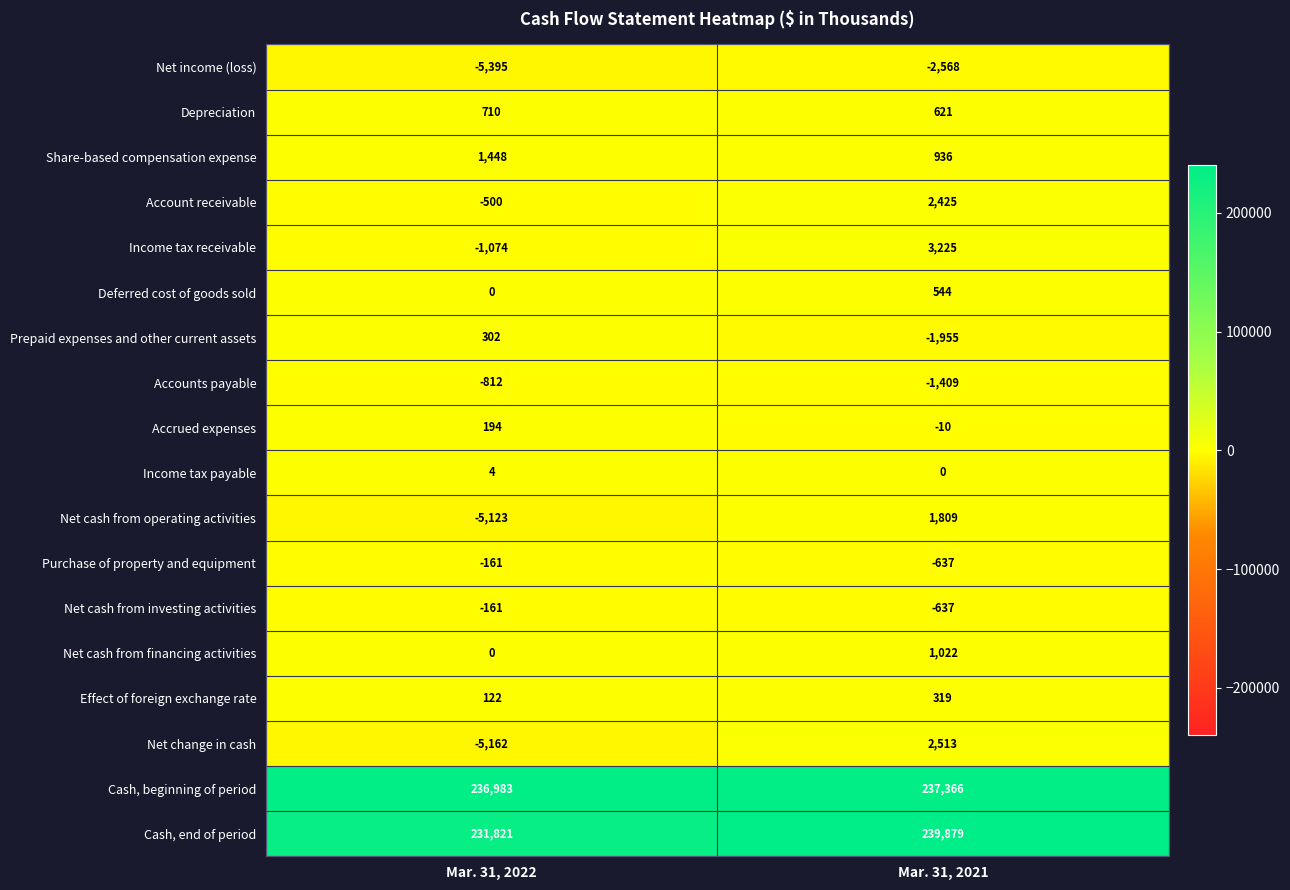

How many categories are shown in the chart?

2